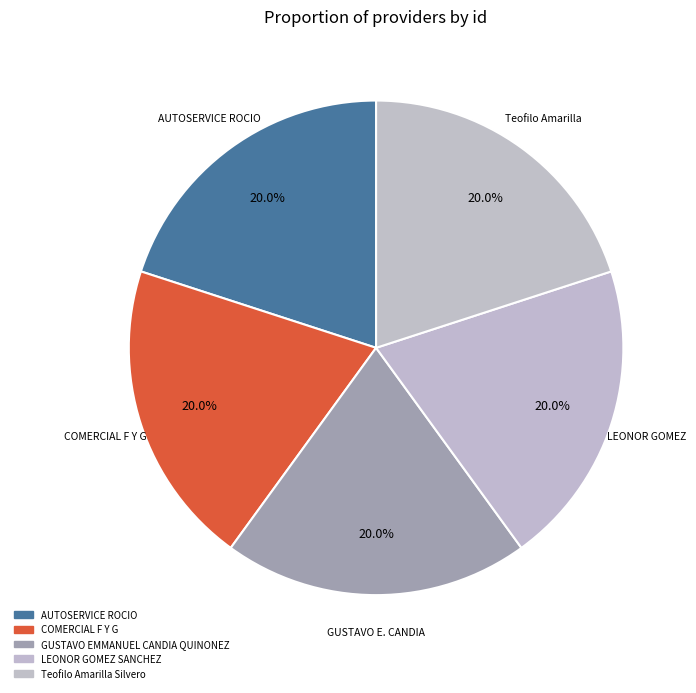

Count the number of slices in the pie.

5